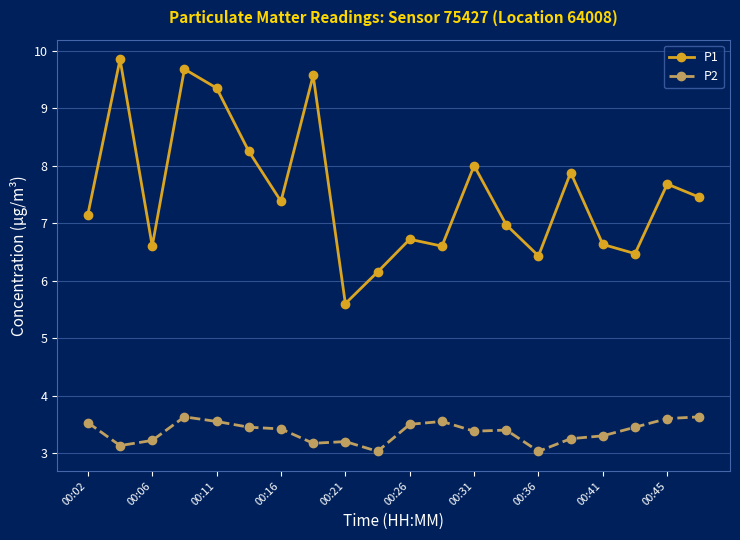

Which series has the largest total across all categories?

P1